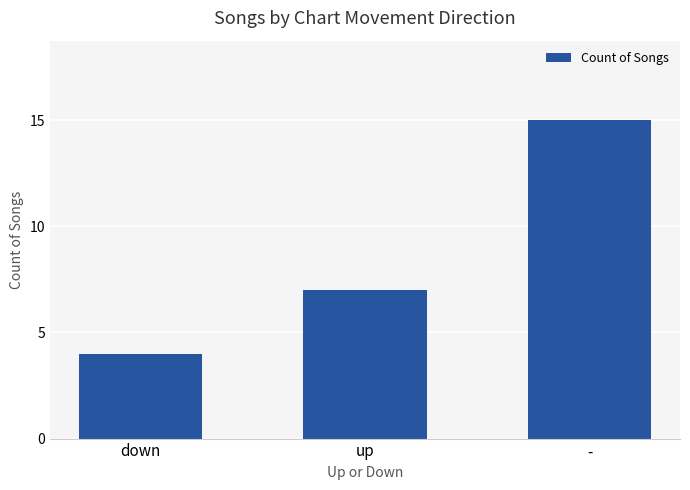

How many categories are shown in the chart?

3